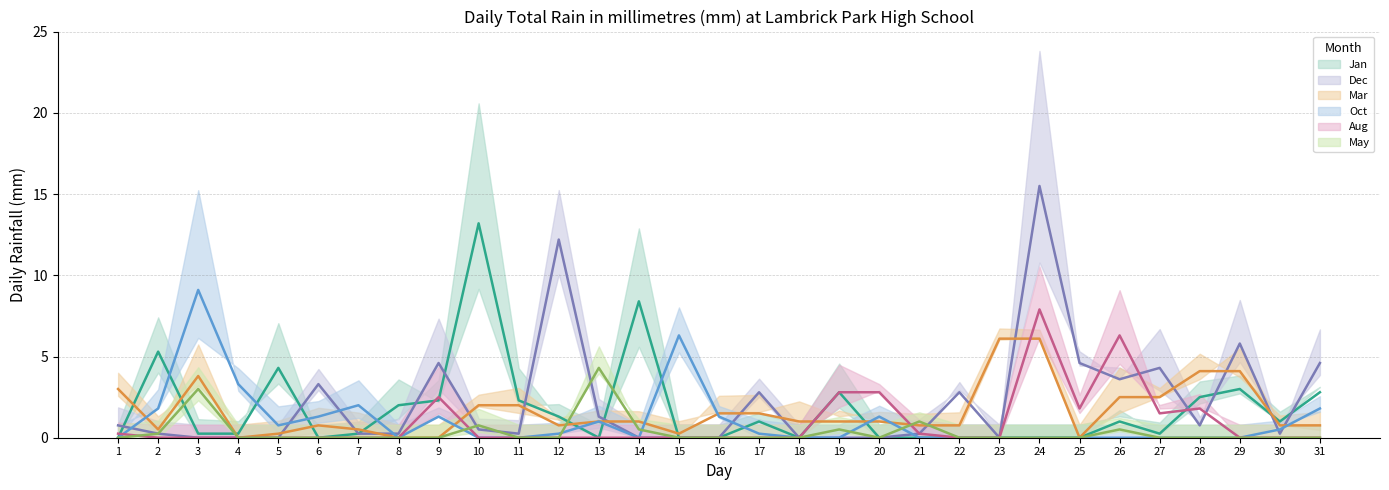

Which series has the largest total across all categories?

Dec